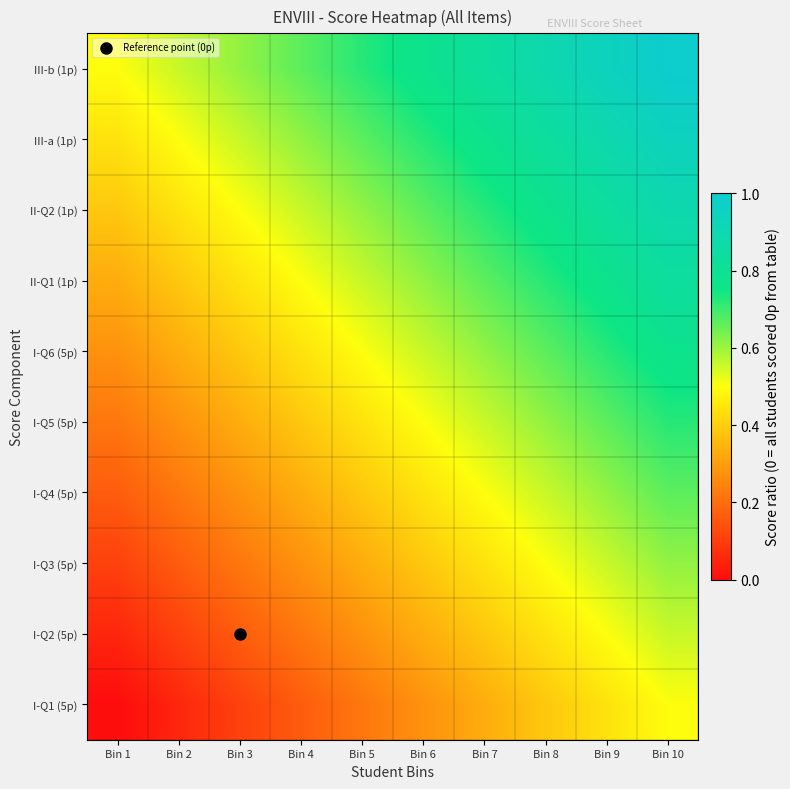

At which category is the sum across all series the highest?

Bin 10